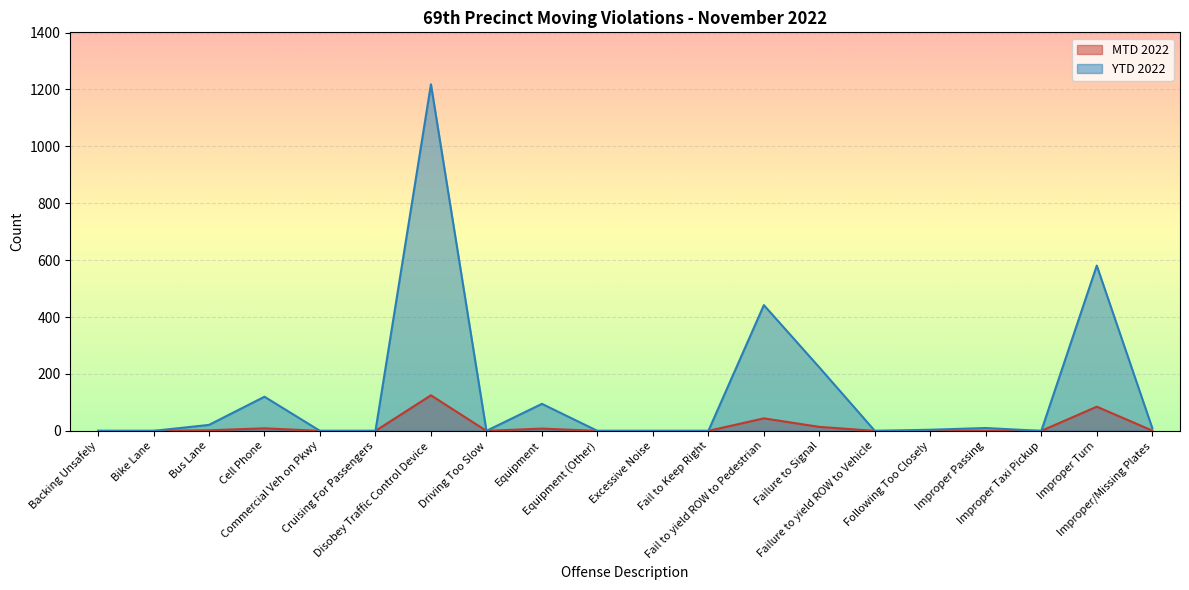

Where is the first local maximum for MTD 2022?

Cell Phone